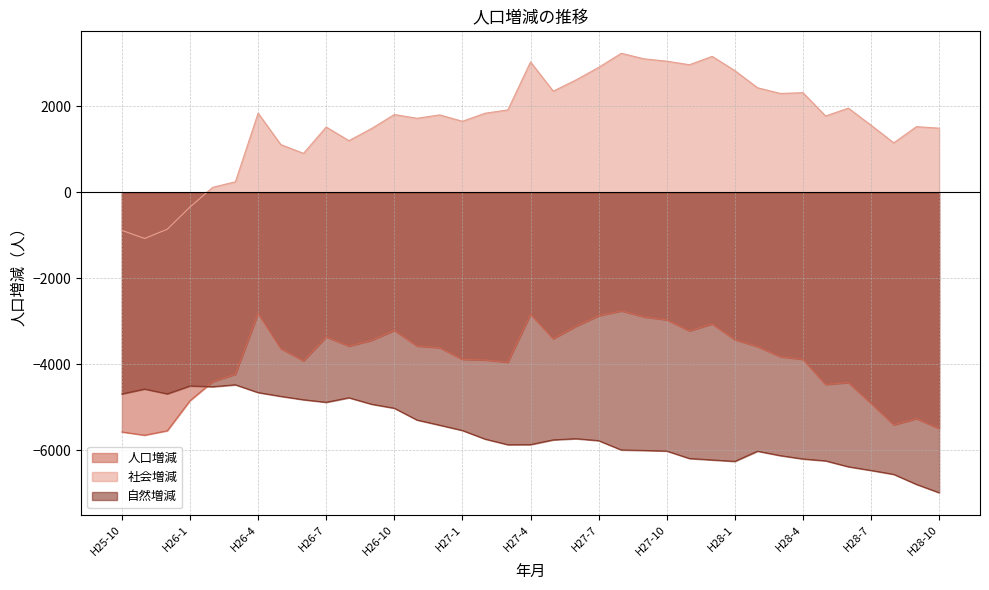

At H26-9, list the series in order from smallest to largest.

自然増減, 人口増減, 社会増減